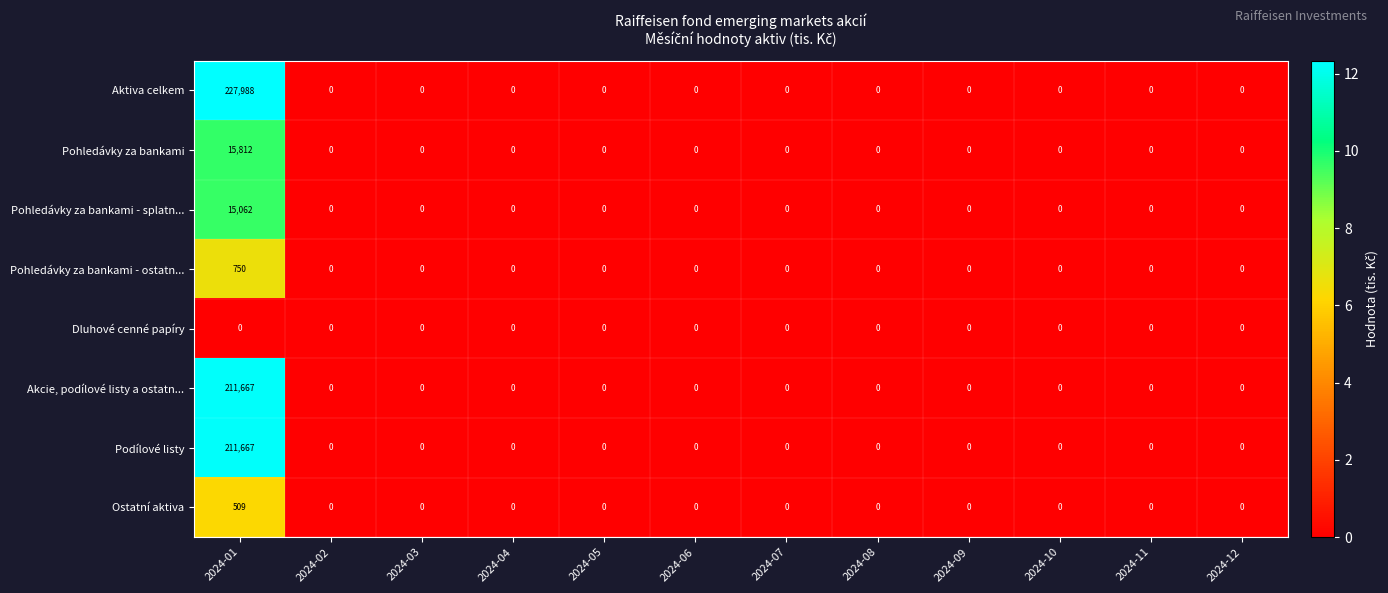

At which label does Pohledávky za bankami - splatn... reach its peak?

2024-01